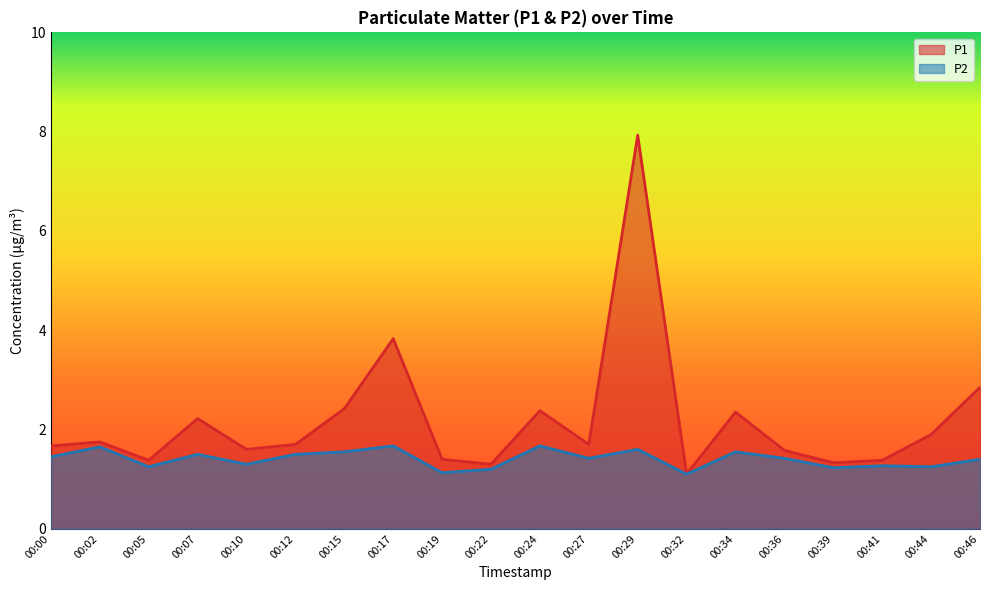

True or false: P1 and P2 cross at least once.

False